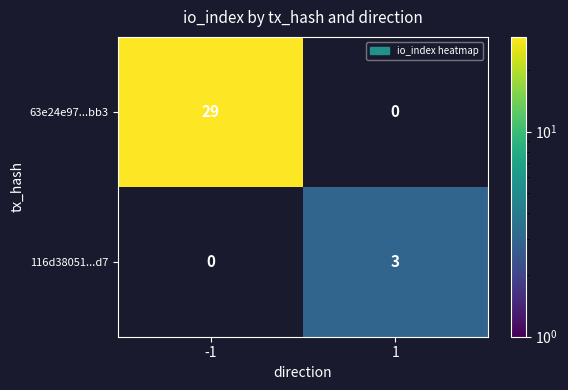

Is it true that 63e24e97...bb3 equals 29 at -1?

True